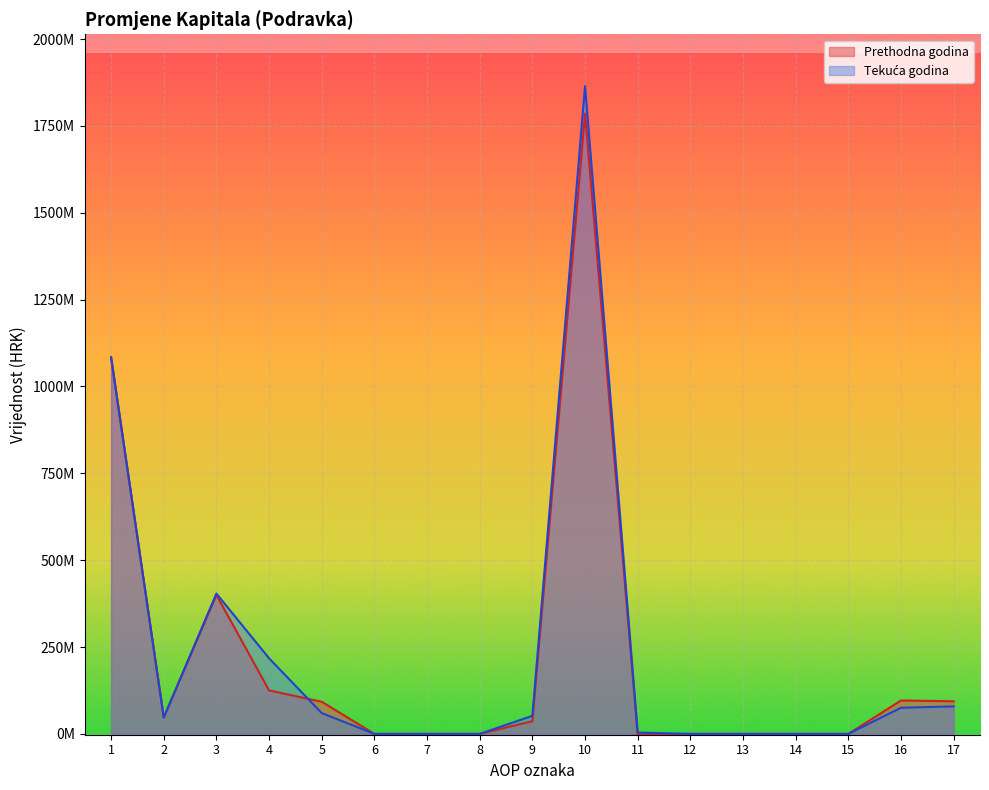

Reading right to left, extract all data points from this chart.

Prethodna godina: 17=93875021.5	16=96166715.0	15=0.0	14=0.0	13=0.0	12=0.0	11=-2291693.5	10=1785263158.0	9=36605367.0	8=0.0	7=0.0	6=0.0	5=92459335.0	4=125109101.0	3=399937326.0	2=47151429.0	1=1084000600.0
Tekuća godina: 17=79155884.0	16=75283118.0	15=0.0	14=0.0	13=0.0	12=0.0	11=3872766.0	10=1864419042.0	9=51982637.0	8=0.0	7=0.0	6=0.0	5=59845833.0	4=217568436.0	3=403870107.0	2=47151429.0	1=1084000600.0